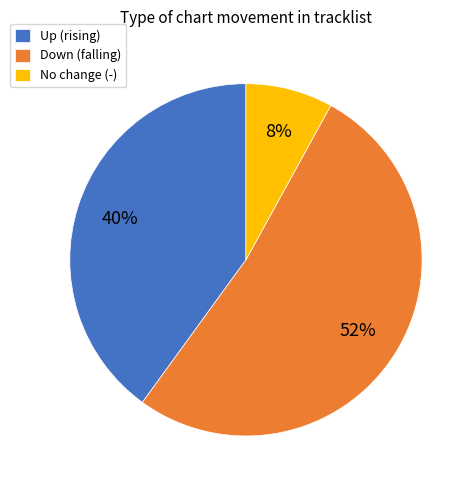

To the nearest percent, what portion does Down (falling) represent?

52%